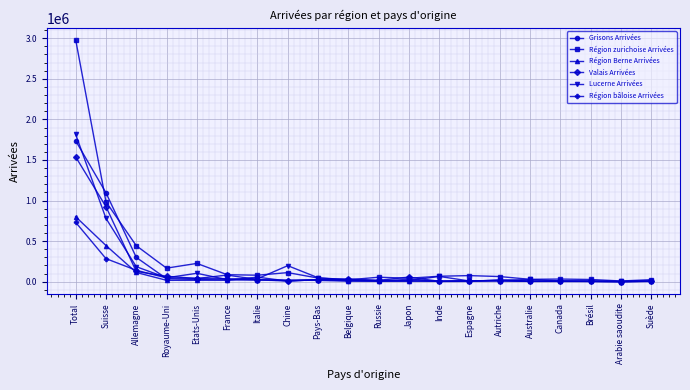

Which category has the highest value in the Grisons Arrivées series?

Total